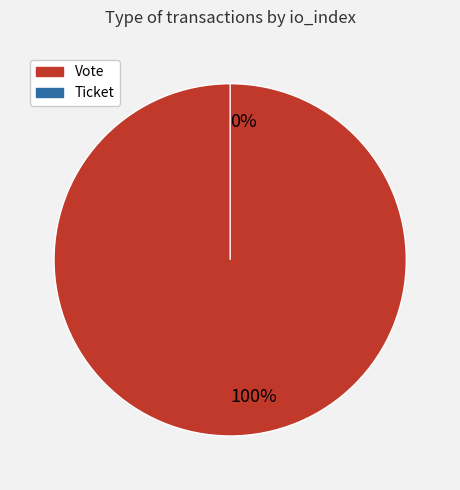

True or false: Vote accounts for 91% of the total.

False